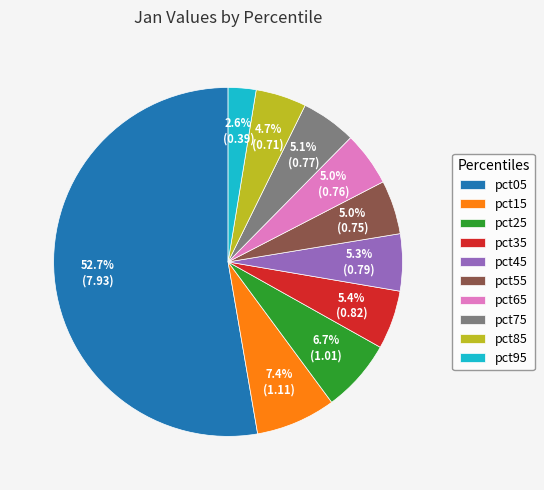

True or false: pct65 accounts for 5% of the total.

True